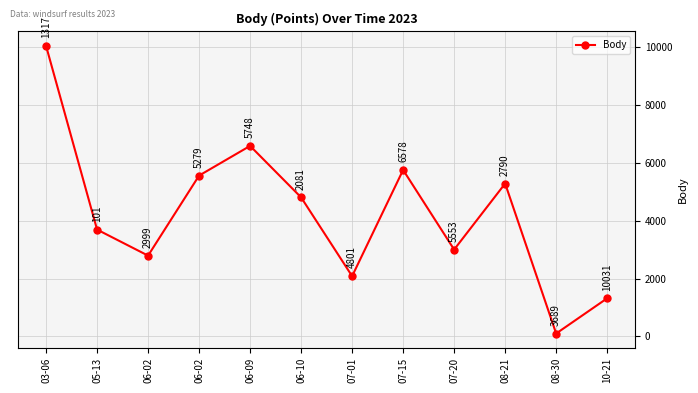

What is the difference between the maximum and minimum values?

9930